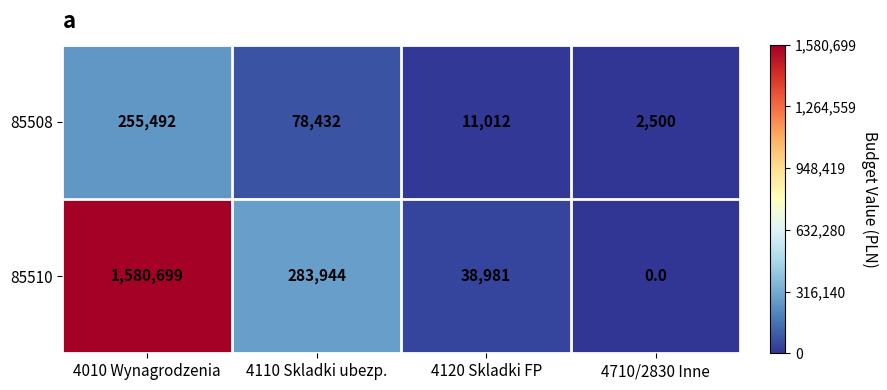

Reading left to right, list all the values displayed in this chart.

85508: 255492	78432	11012	2500
85510: 1580699	283944	38981	0